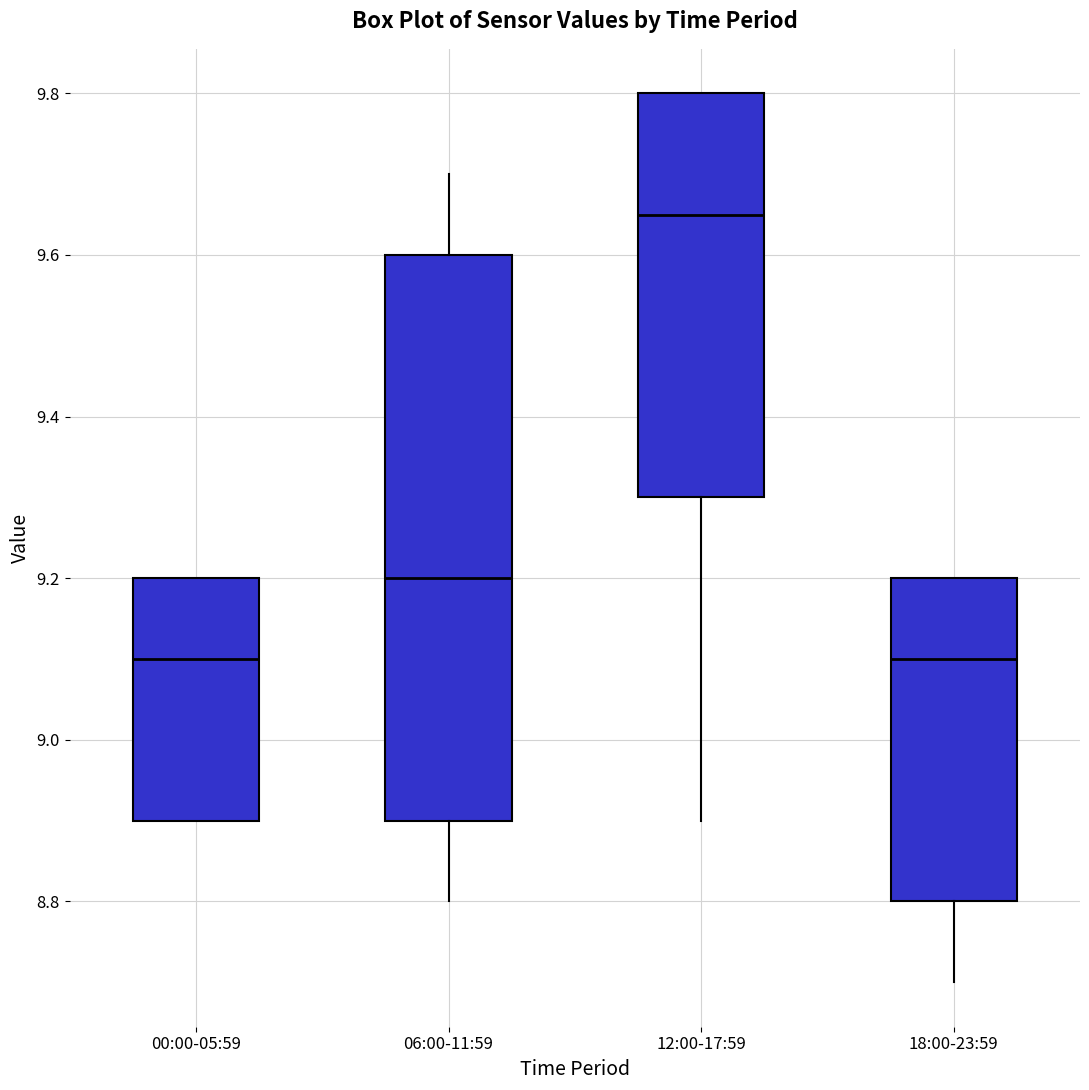

Comparing the boxes themselves (not the whiskers), which one is the tallest?

06:00-11:59